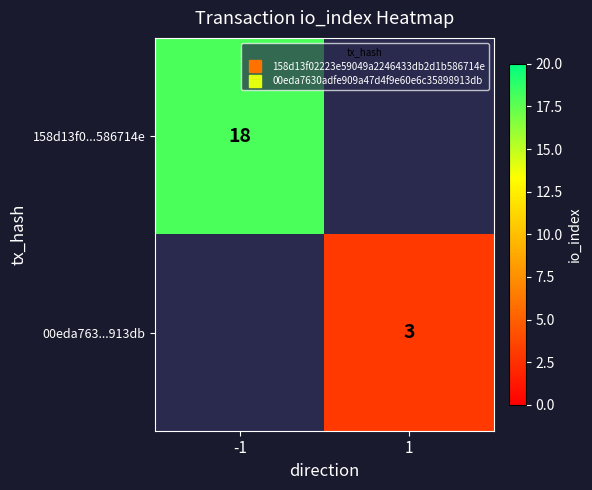

Rank the series at -1 from highest to lowest value.

158d13f0...586714e, 00eda763...913db